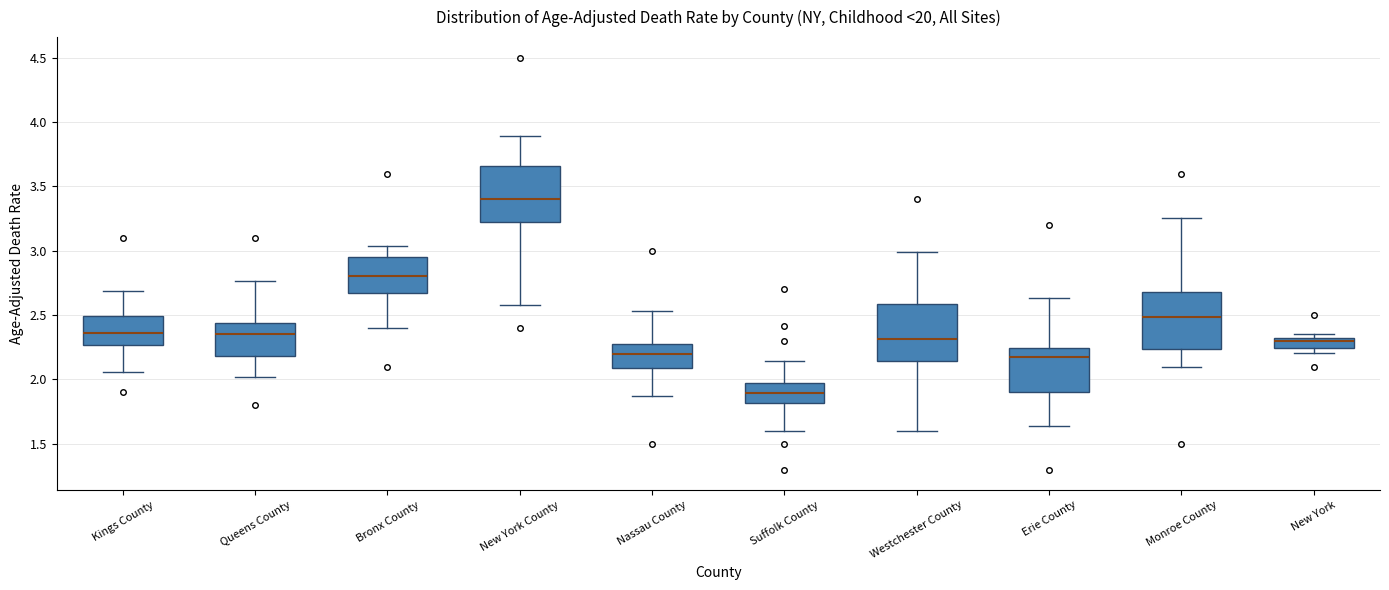

Reading left to right, transcribe this box plot: for each box, give where its median line is, the range the box spans, and where its two whiskers end, as read against the y-axis. The values are not printed on the chart, so give them approximately, as read against the axis.

Kings County: median 2.35, box 2.25 to 2.50, whiskers 2.05 to 2.70
Queens County: median 2.35, box 2.20 to 2.45, whiskers 2.00 to 2.75
Bronx County: median 2.80, box 2.65 to 2.95, whiskers 2.40 to 3.05
New York County: median 3.40, box 3.20 to 3.65, whiskers 2.55 to 3.90
Nassau County: median 2.20, box 2.10 to 2.30, whiskers 1.85 to 2.55
Suffolk County: median 1.90, box 1.80 to 1.95, whiskers 1.60 to 2.15
Westchester County: median 2.30, box 2.15 to 2.60, whiskers 1.60 to 3.00
Erie County: median 2.15, box 1.90 to 2.25, whiskers 1.65 to 2.65
Monroe County: median 2.50, box 2.25 to 2.70, whiskers 2.10 to 3.25
New York: median 2.30, box 2.25 to 2.35, whiskers 2.20 to 2.35 (just above the box's upper edge)